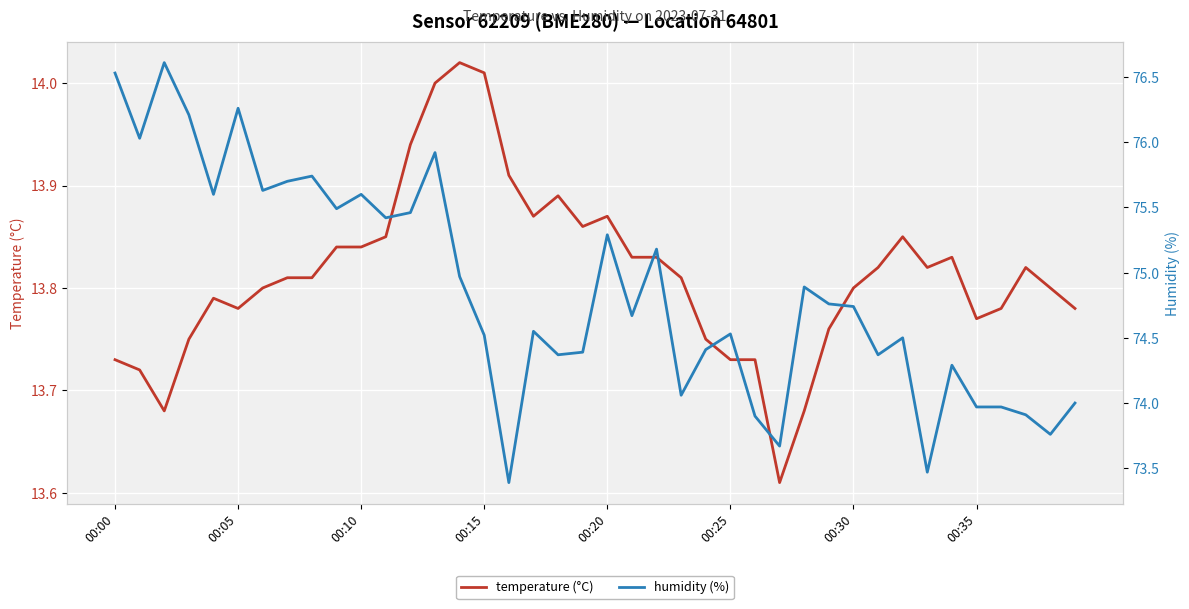

Is it true that temperature (°C) equals 13.8 at 11?

True